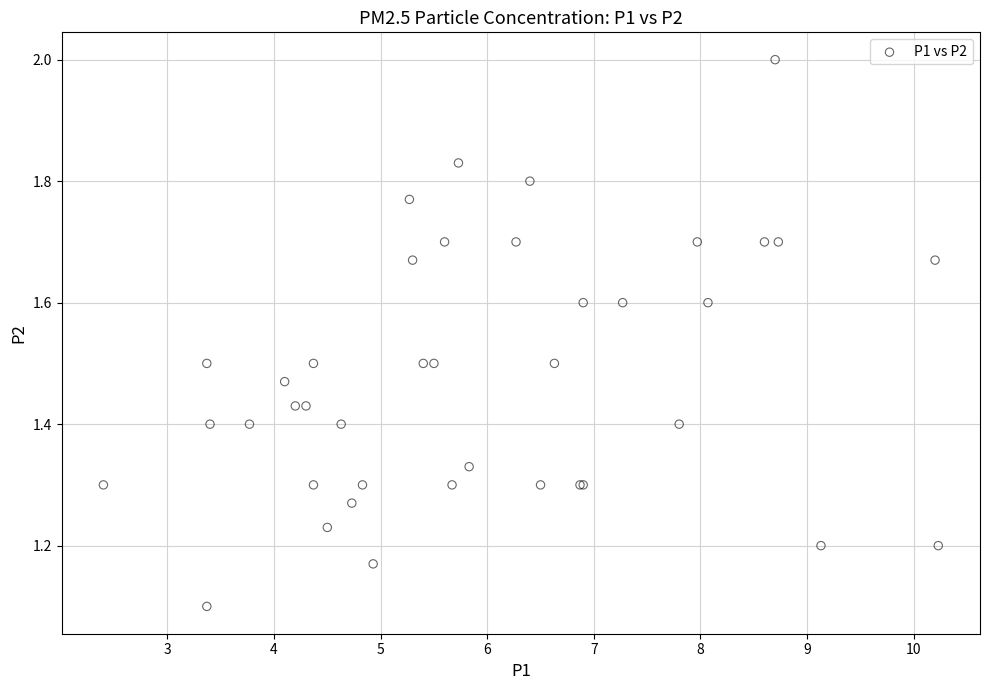

What Y value in the scatter plot is closest to 1?

1.1